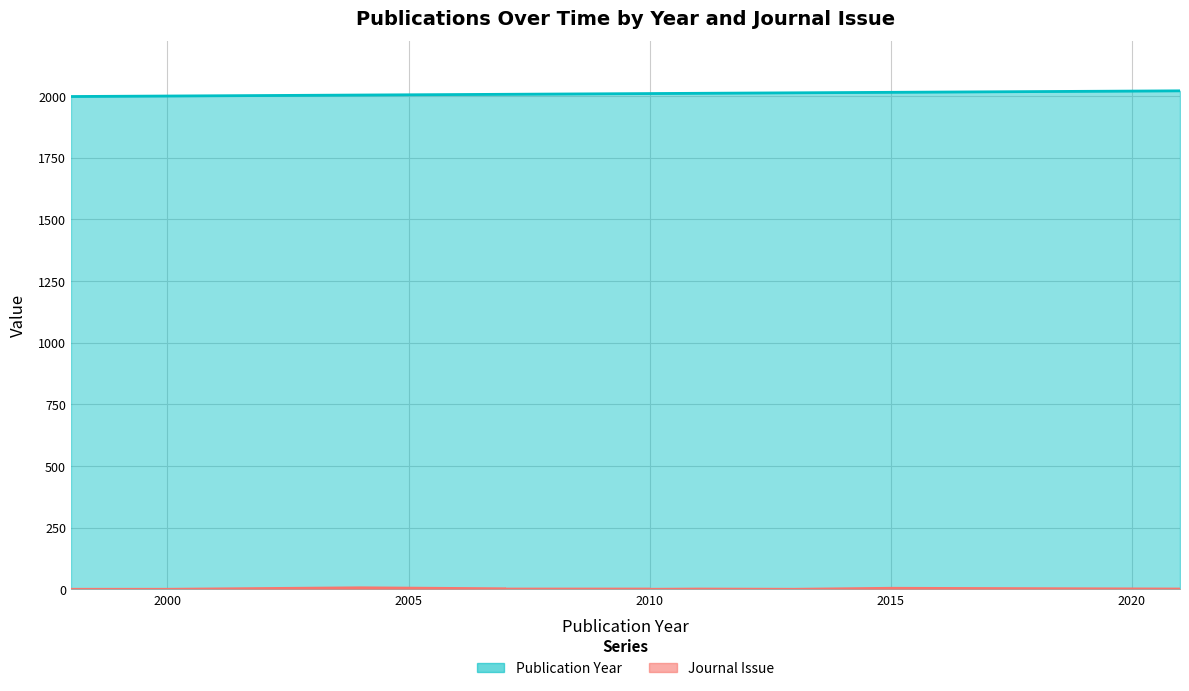

Which series has the widest spread of values?

Publication Year